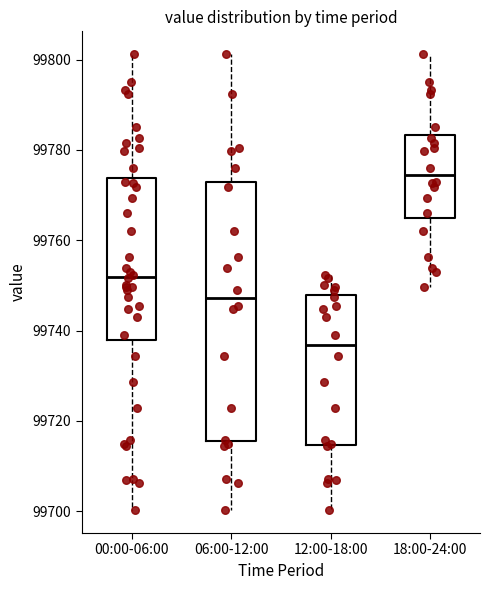

Which box's median line is the lowest?

12:00-18:00